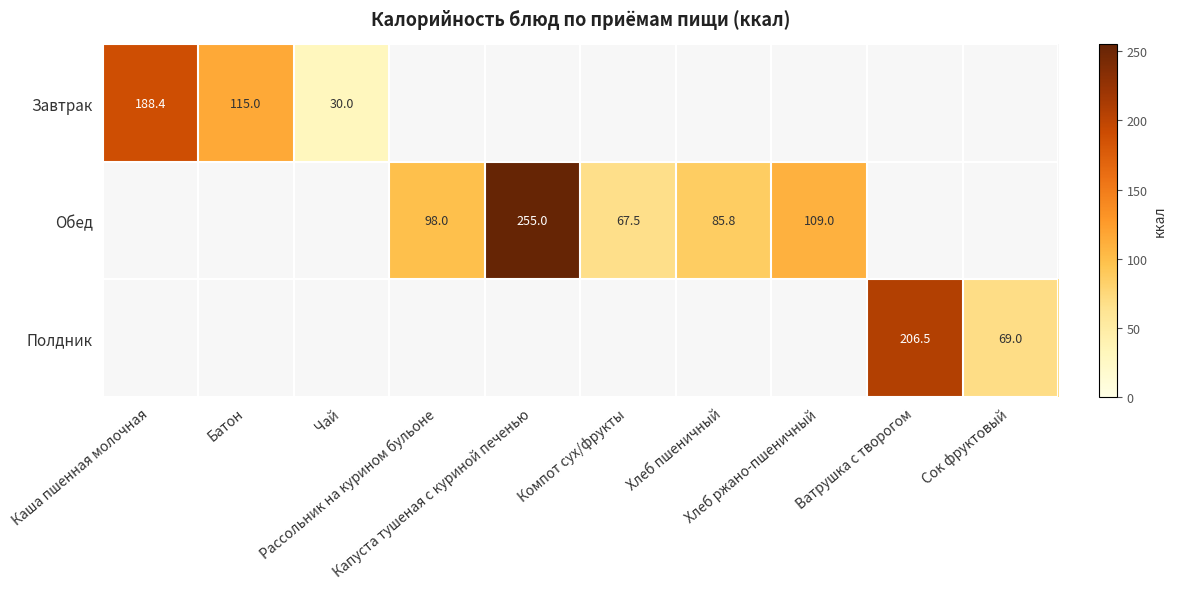

Which series has the largest range (max minus min)?

Завтрак